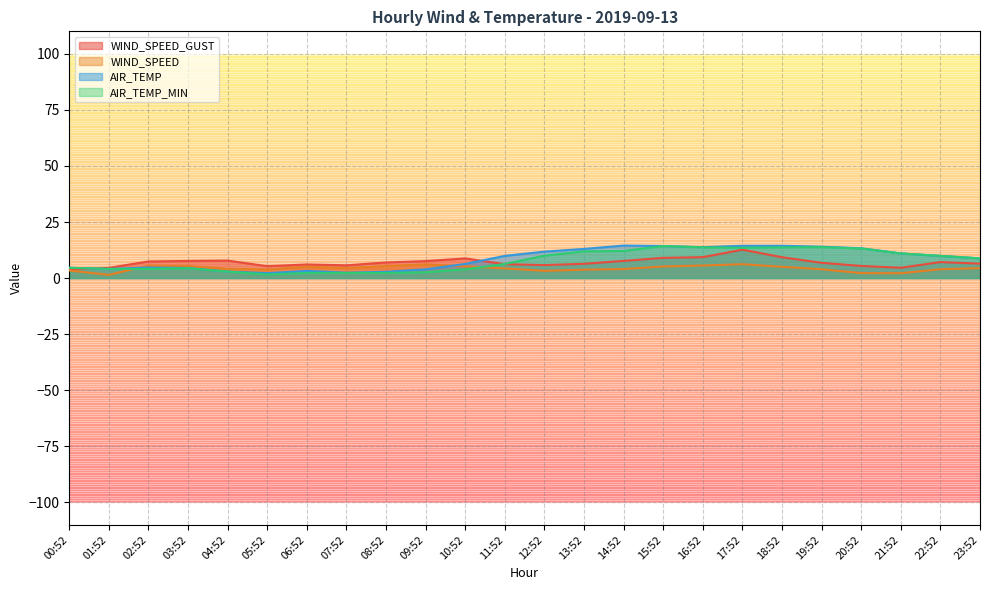

Count the number of categories in the chart.

24